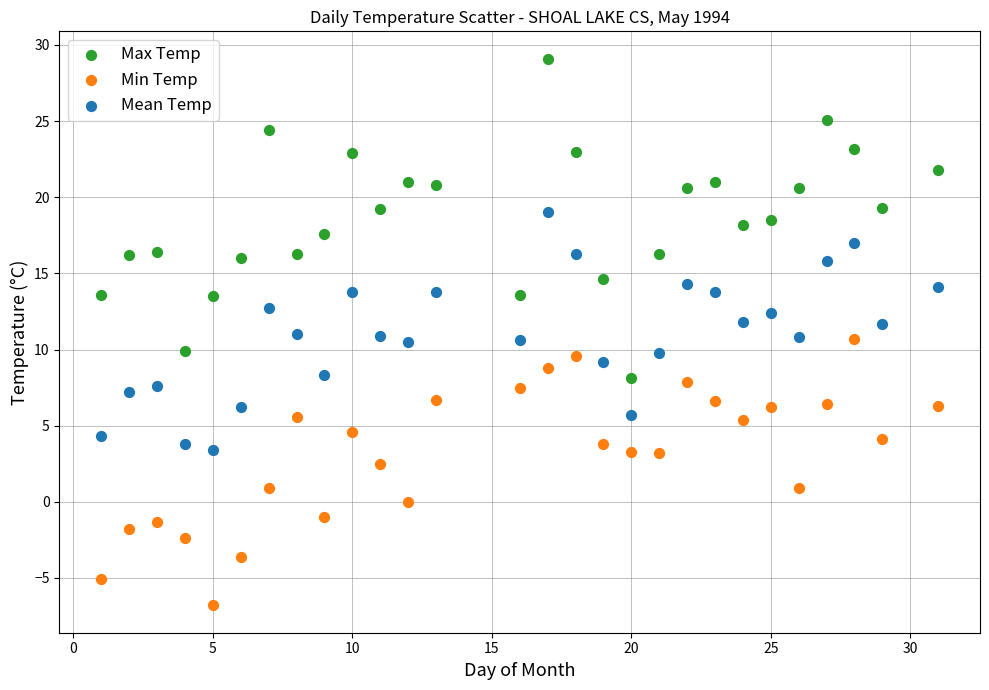

Across all data points, what is the range of X values (max minus min)?

30.0